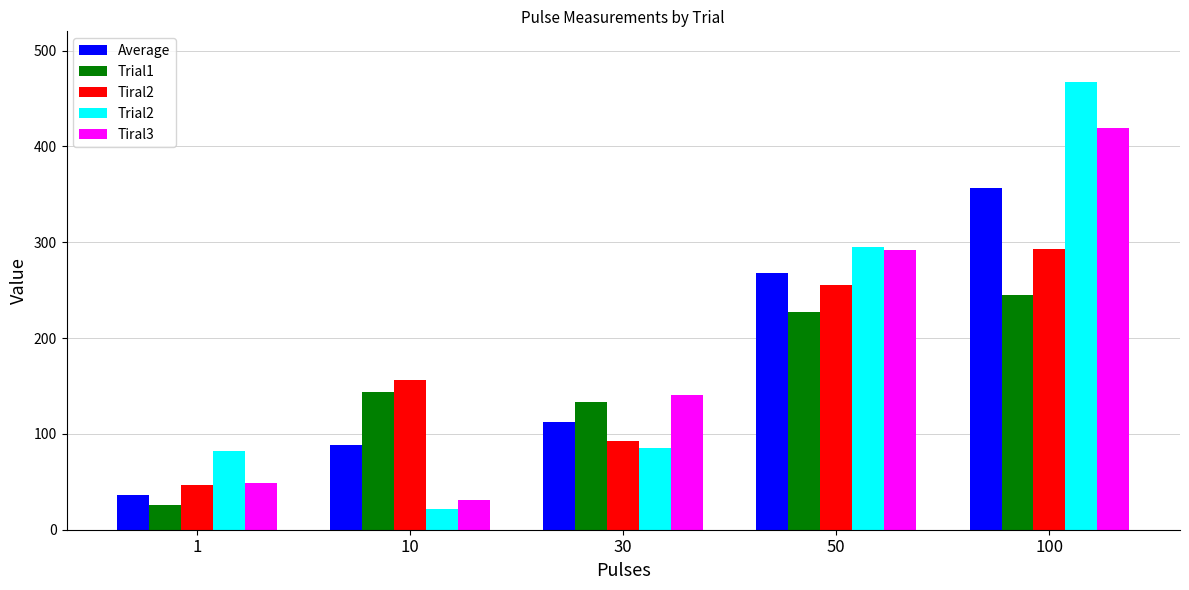

The value of Trial2 at 1 is 82.3. True or false?

True